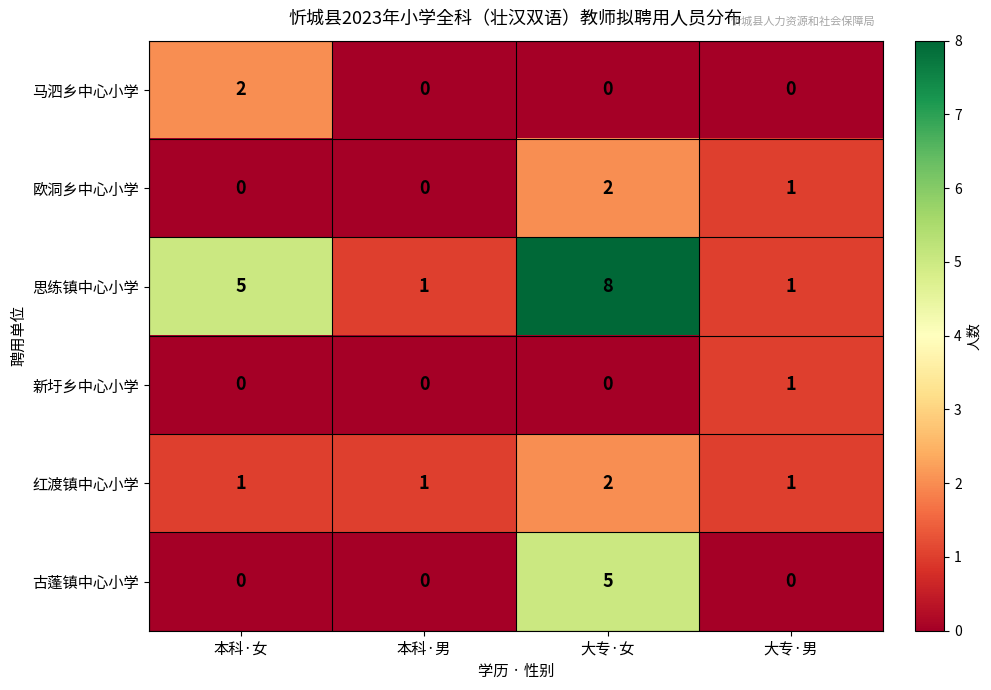

Which series has the widest spread of values?

思练镇中心小学